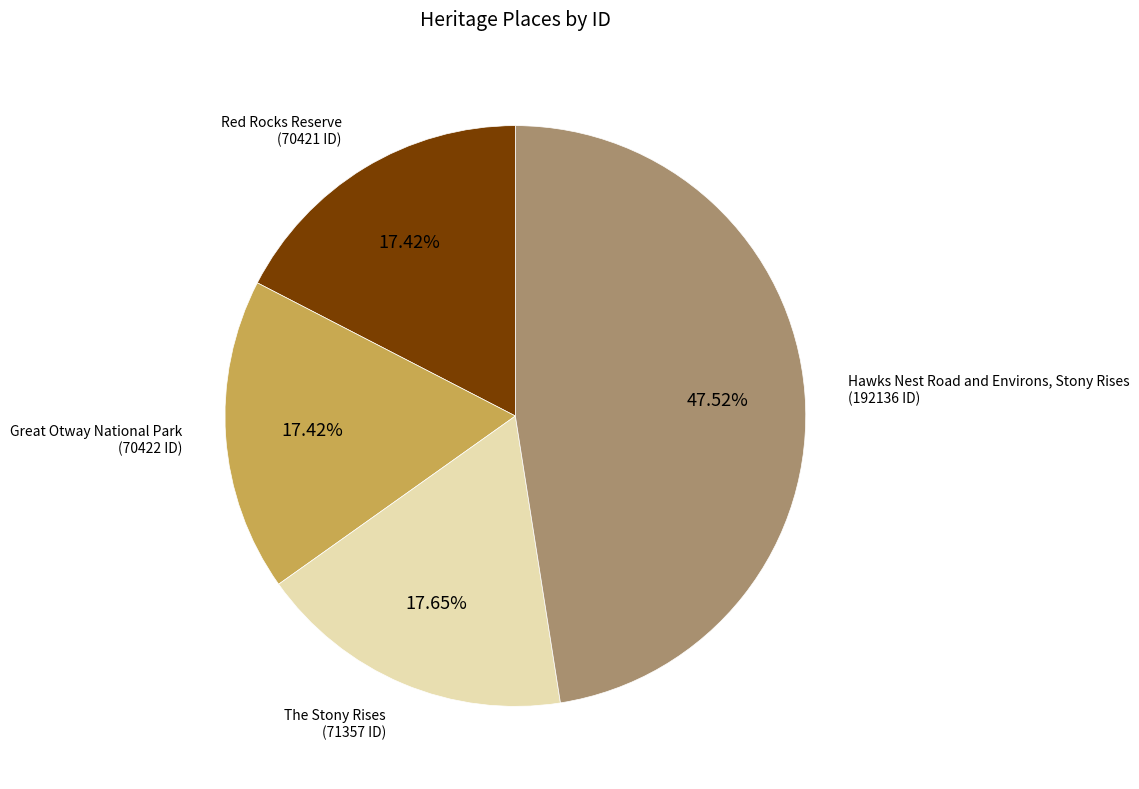

To the nearest percent, what portion does Great Otway National Park represent?

17%